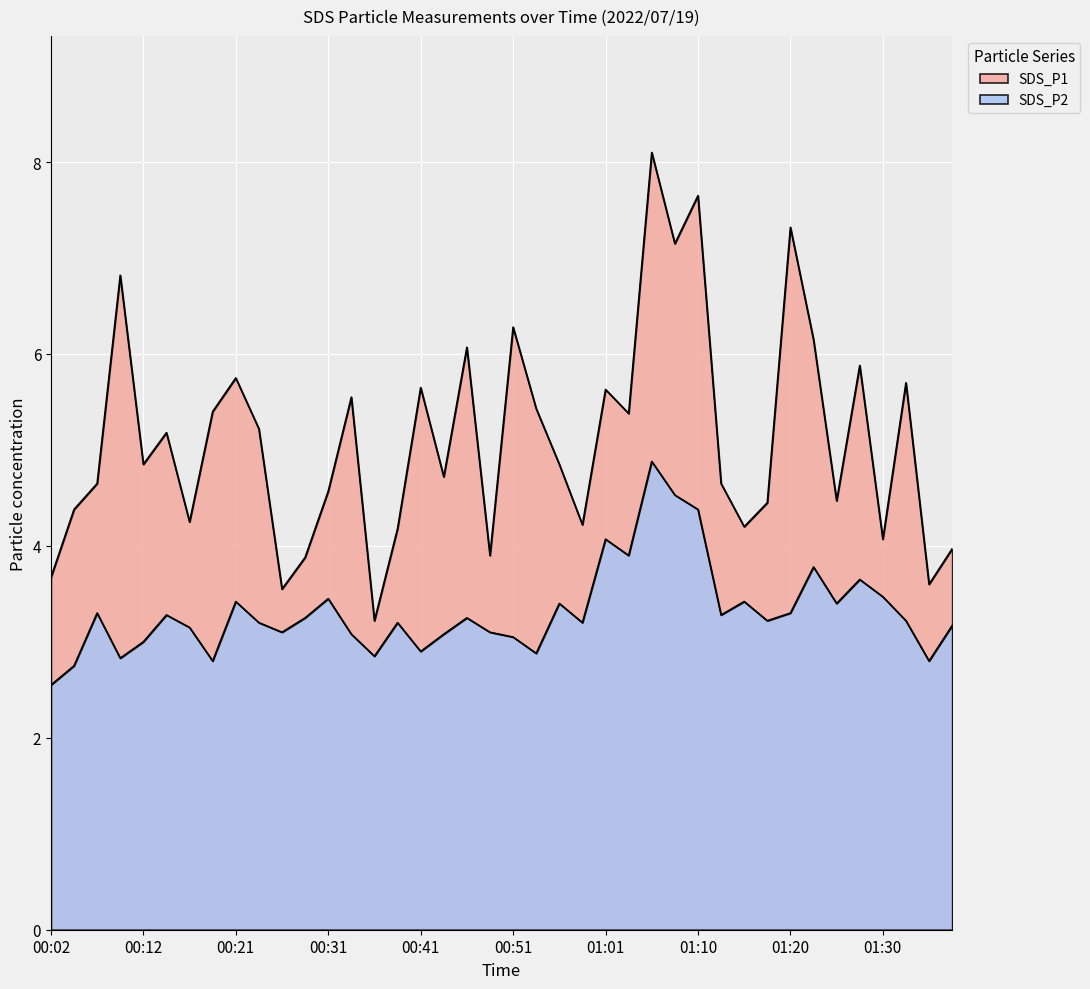

What is the average value of the SDS_P2 series?

3.3